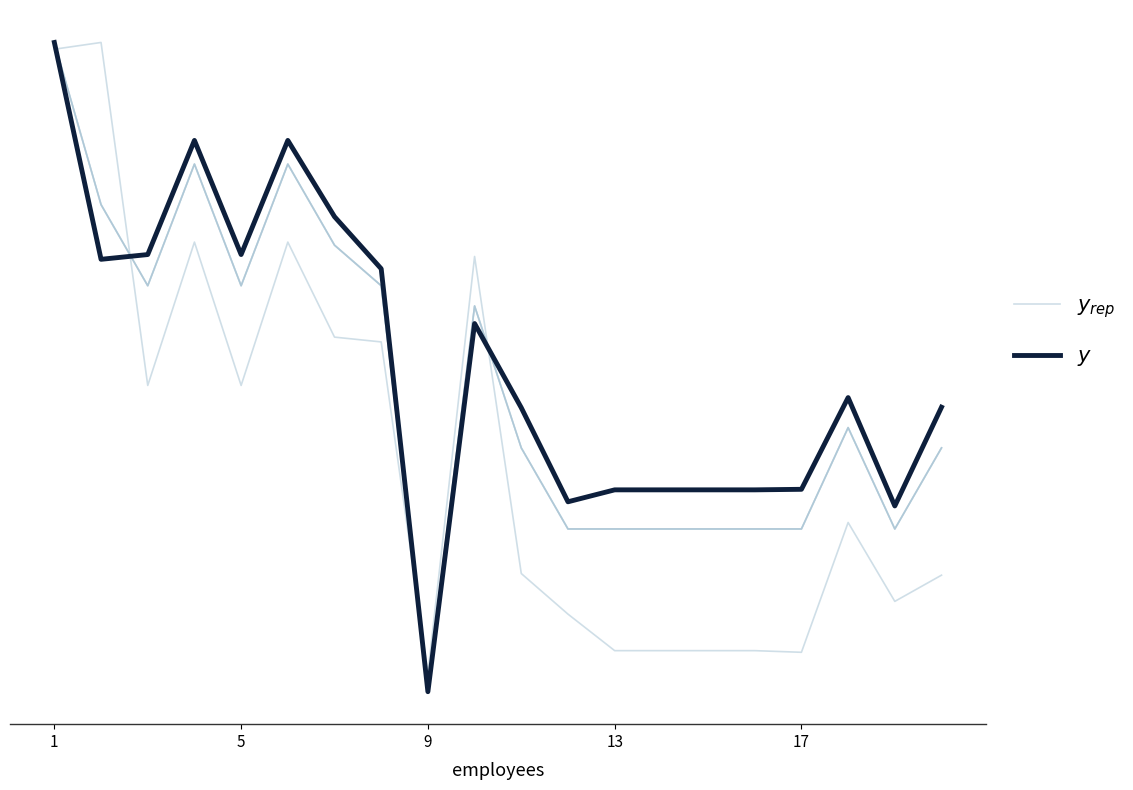

What is the total value across all series at 11?

0.6